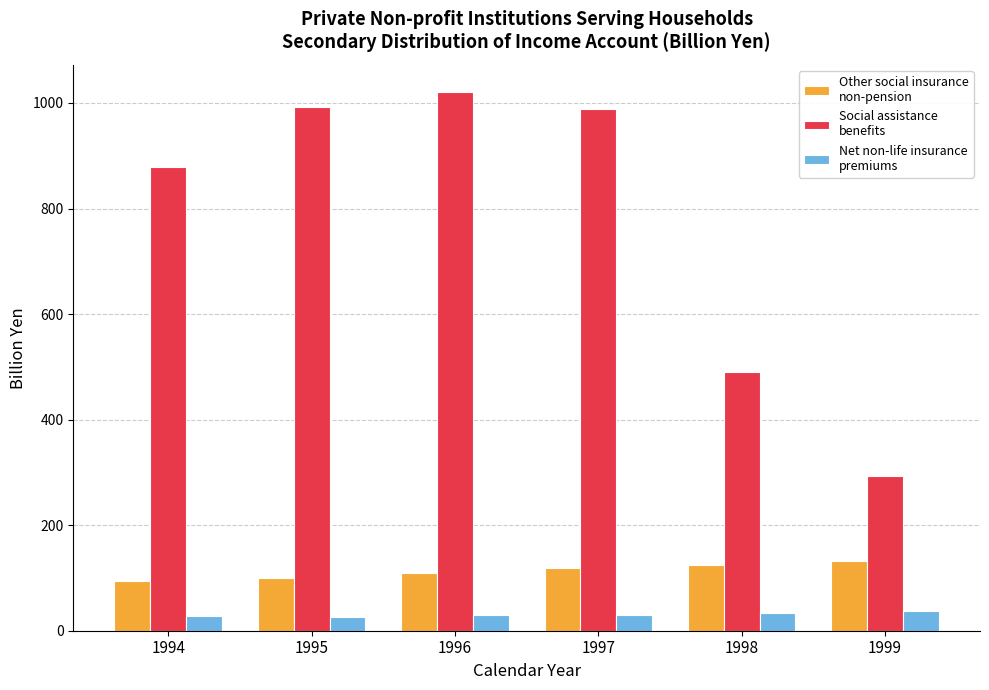

What is the greatest value displayed?

1021.3